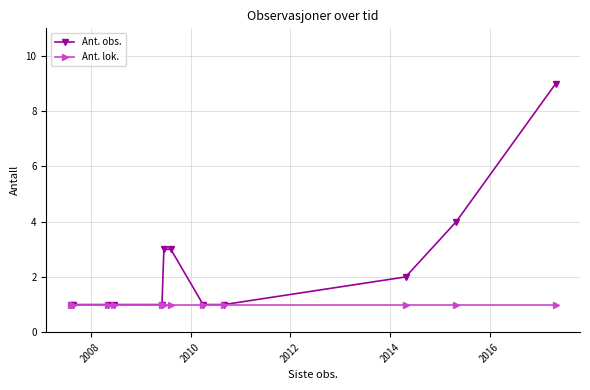

What is the maximum value shown in the chart?

9